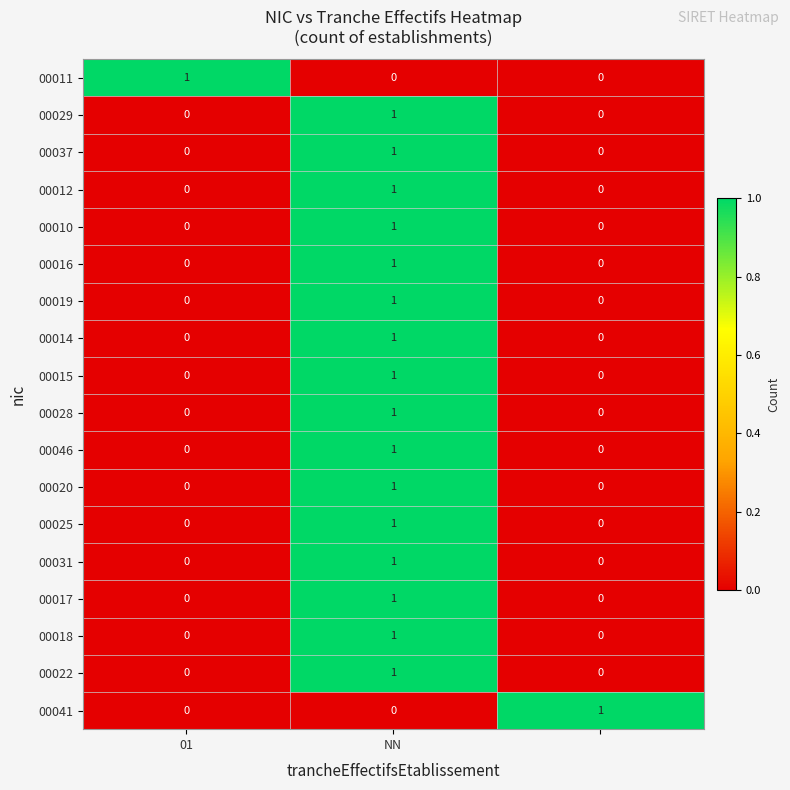

Count the 00017 values in the range 0 to 1.

3